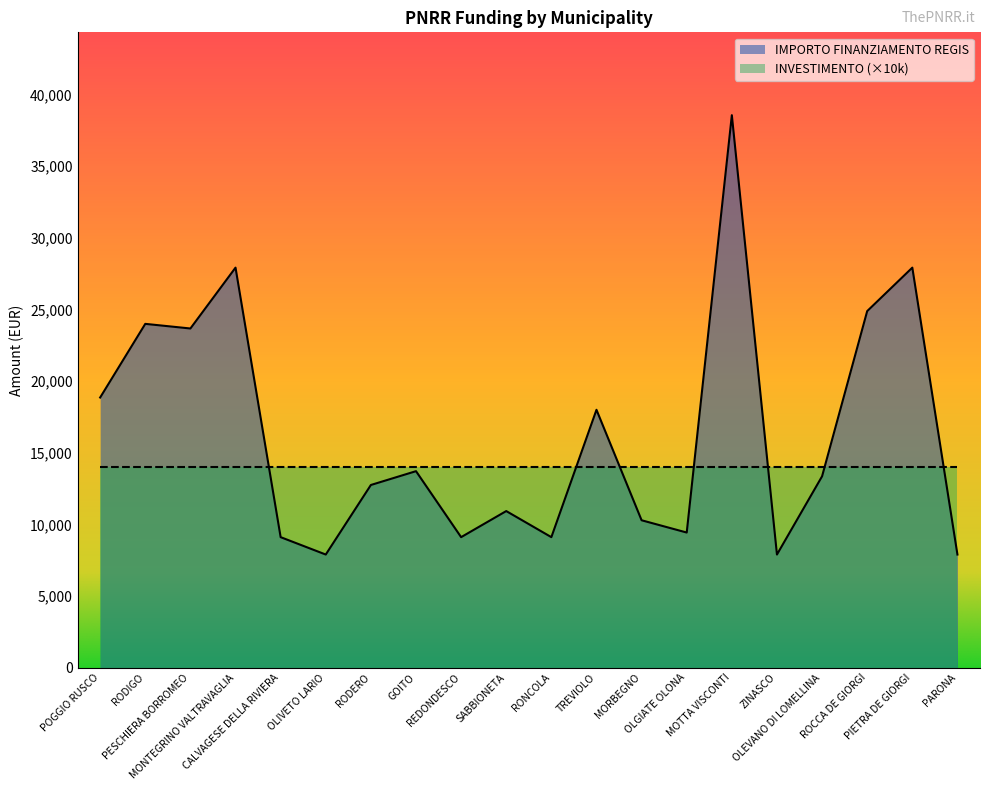

What is the average value?

16263